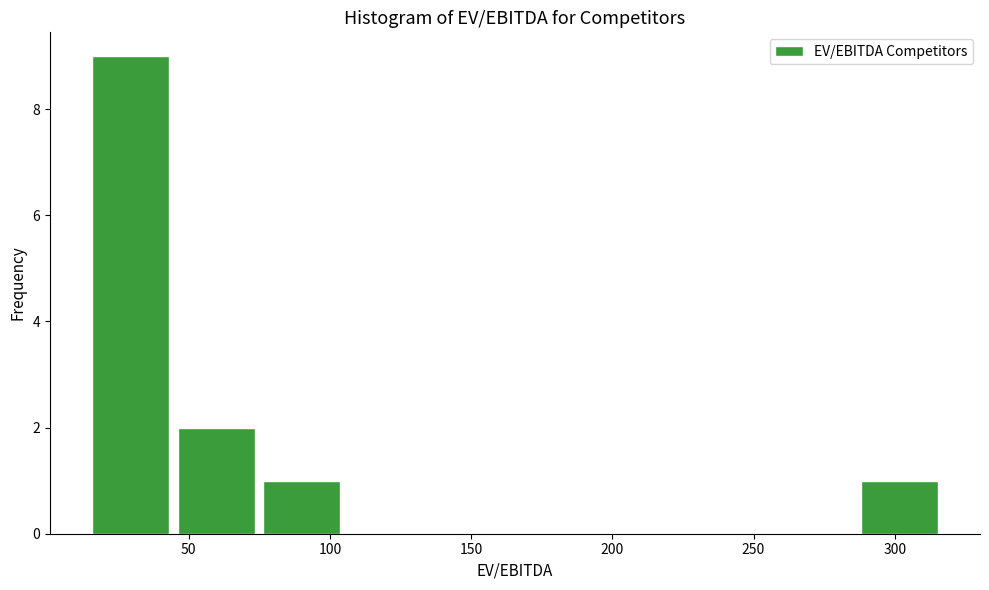

Reading left to right, transcribe this chart: for each bar, give the range it covers on the x-axis and its height. Neither the bar edges nor the heights are printed on the chart, so give them approximately, as read against the axes.

15 to 45: 9
45 to 75: 2
75 to 105: 1
105 to 135: 0
135 to 165: 0
165 to 195: 0
195 to 230: 0
230 to 260: 0
260 to 290: 0
290 to 320: 1